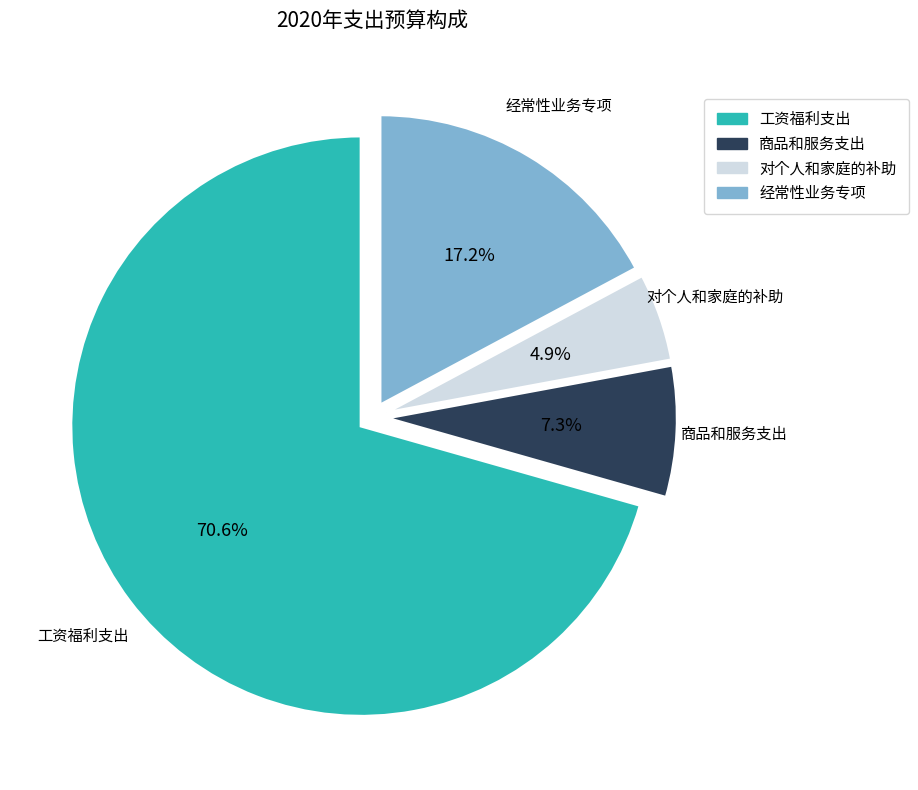

What is the majority slice?

工资福利支出